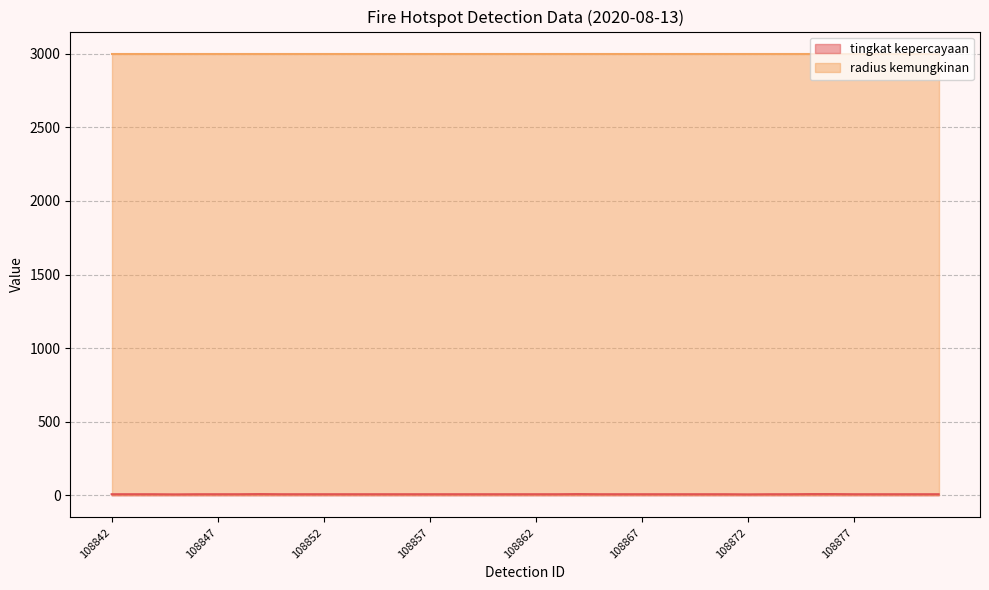

Where does the data first go above 8?

108849